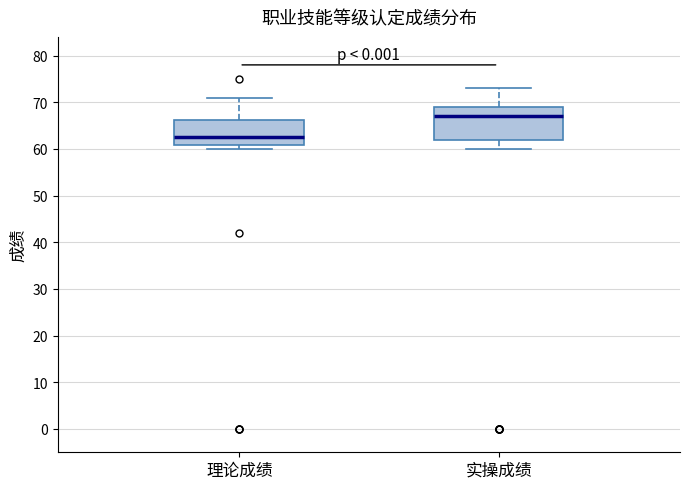

Which box is the tallest, from its lower edge to its upper edge?

实操成绩